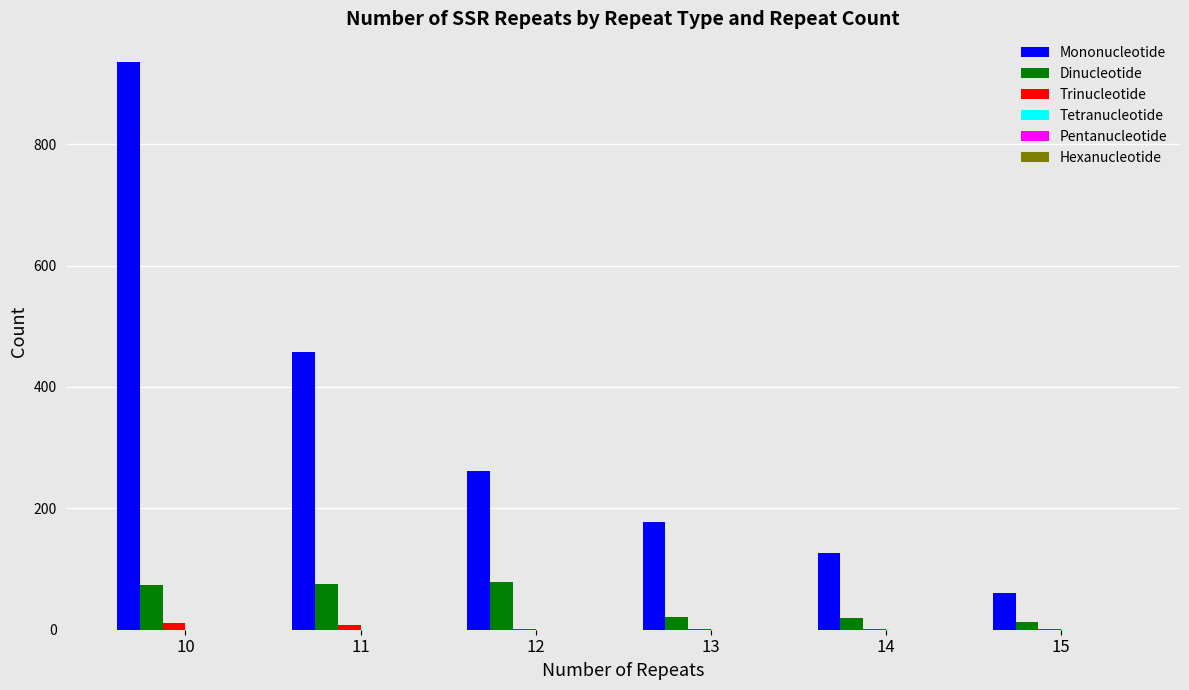

Are the bars horizontal?

No